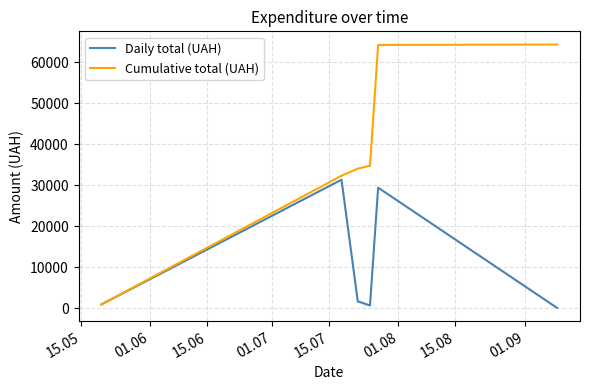

Which series has the largest total across all categories?

Cumulative total (UAH)